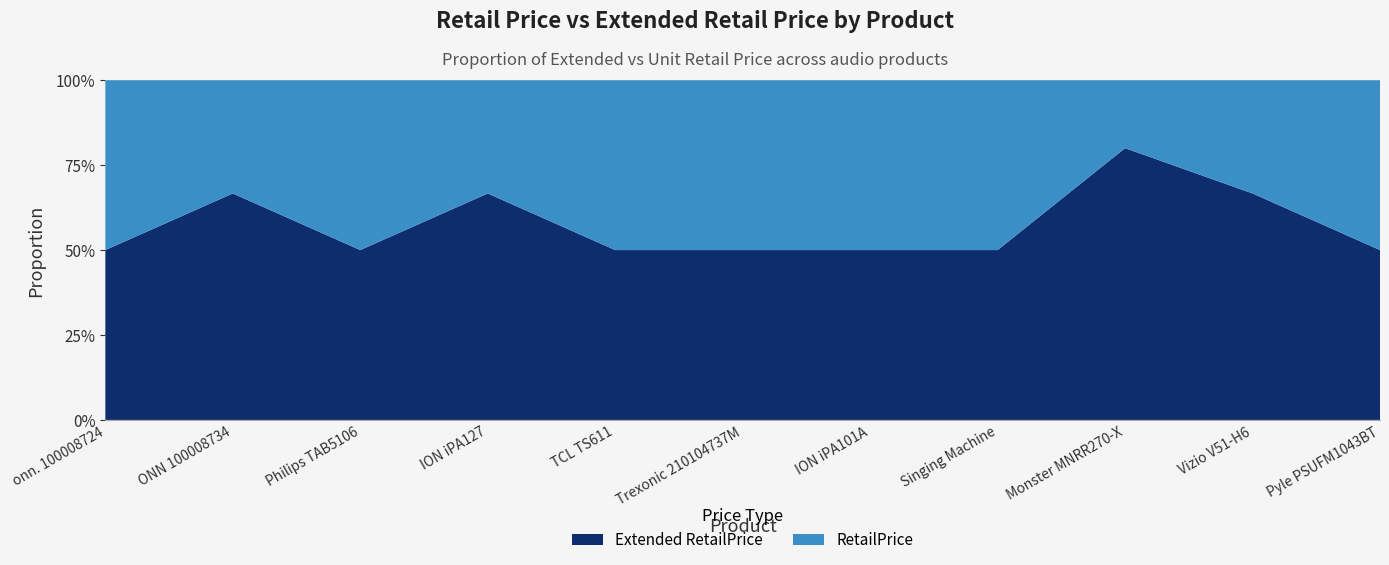

Reading right to left, extract all data points from this chart.

Extended RetailPrice: Pyle PSUFM1043BT=554.0	Vizio V51-H6=399.8	Monster MNRR270-X=676.0	Singing Machine=160.0	ION iPA101A=149.0	Trexonic 210104737M=120.0	TCL TS611=99.0	ION iPA127=198.0	Philips TAB5106=89.0	ONN 100008734=158.0	onn. 100008724=78.0
RetailPrice: Pyle PSUFM1043BT=554.0	Vizio V51-H6=199.9	Monster MNRR270-X=169.0	Singing Machine=160.0	ION iPA101A=149.0	Trexonic 210104737M=120.0	TCL TS611=99.0	ION iPA127=99.0	Philips TAB5106=89.0	ONN 100008734=79.0	onn. 100008724=78.0